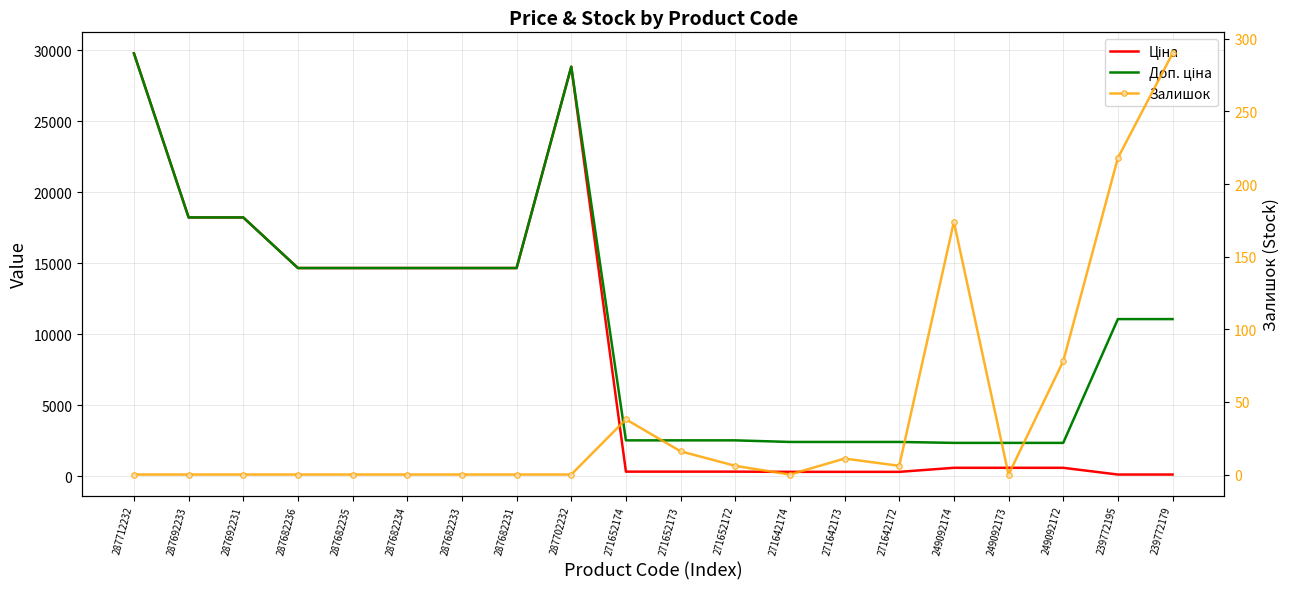

True or false: Ціна has a value of 208.1 at 271652174.

False